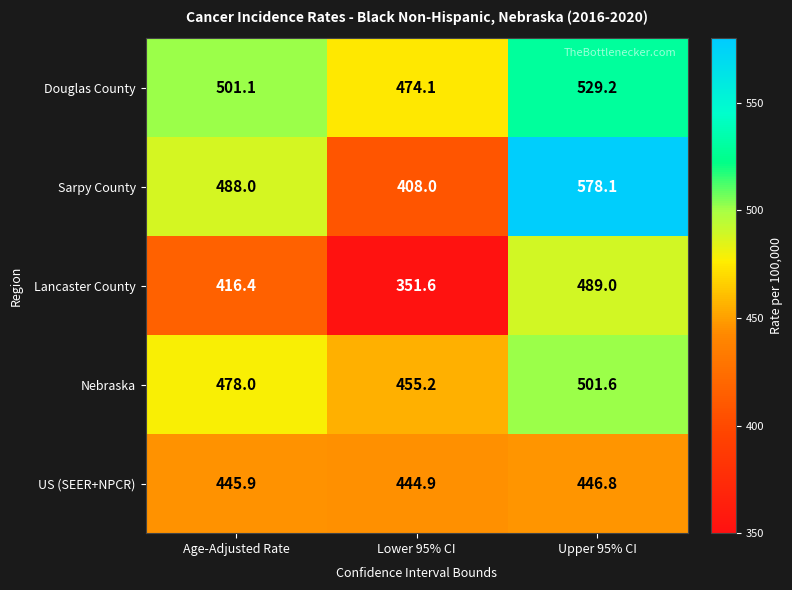

Read the Sarpy County value at Age-Adjusted Rate.

488.0